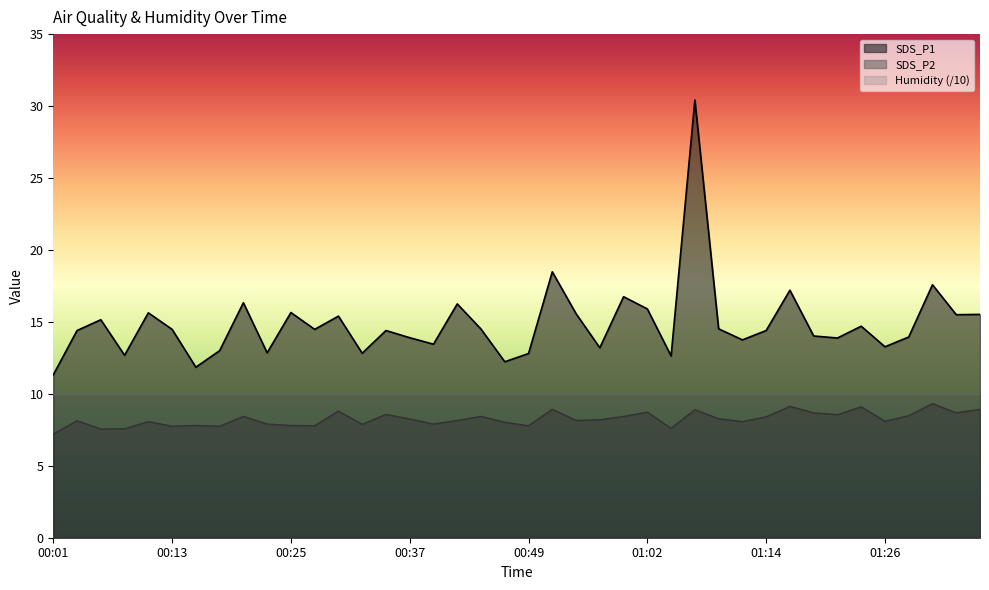

Which category has the highest value in the SDS_P2 series?

01:31